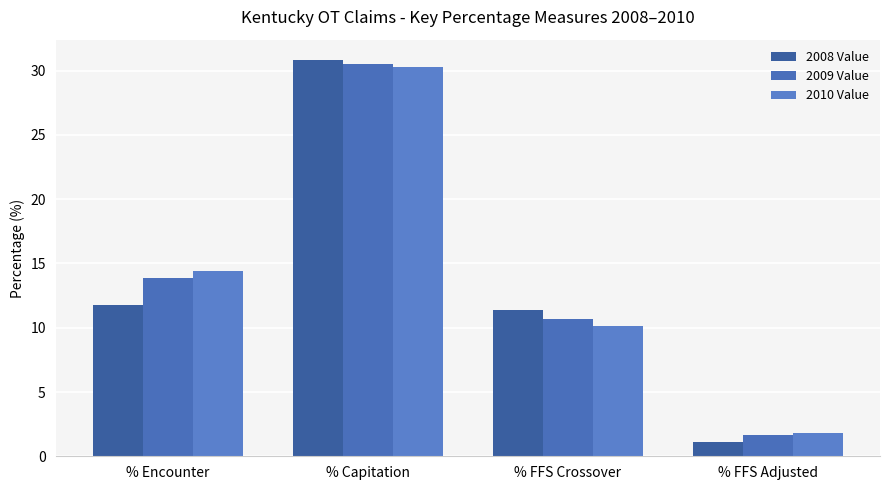

Which series has the widest spread of values?

2008 Value